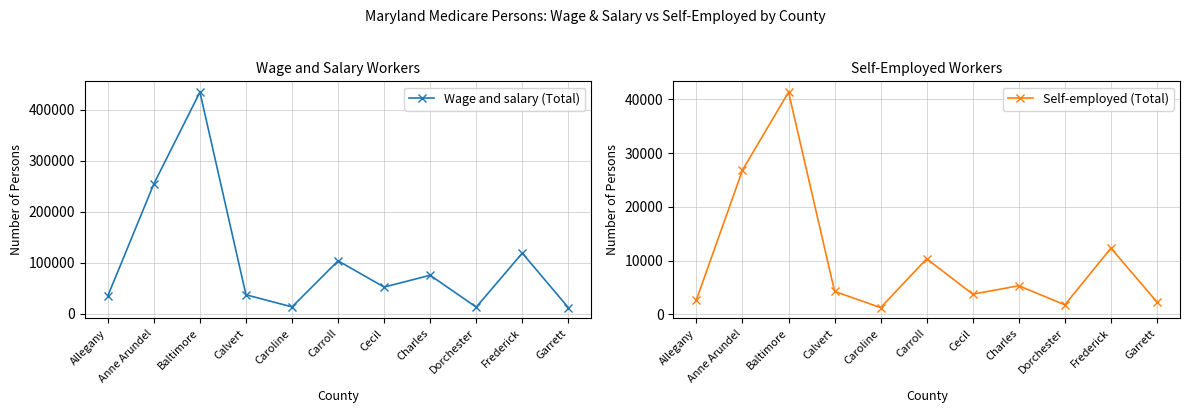

List the series in order of their overall mean, lowest first.

Self-employed (Total), Wage and salary (Total)